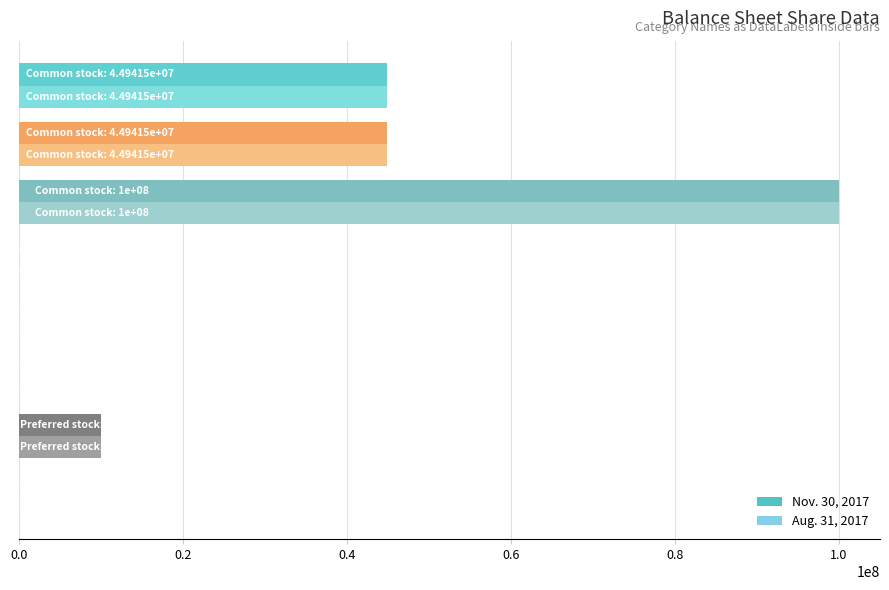

Count the number of data series in this chart.

2